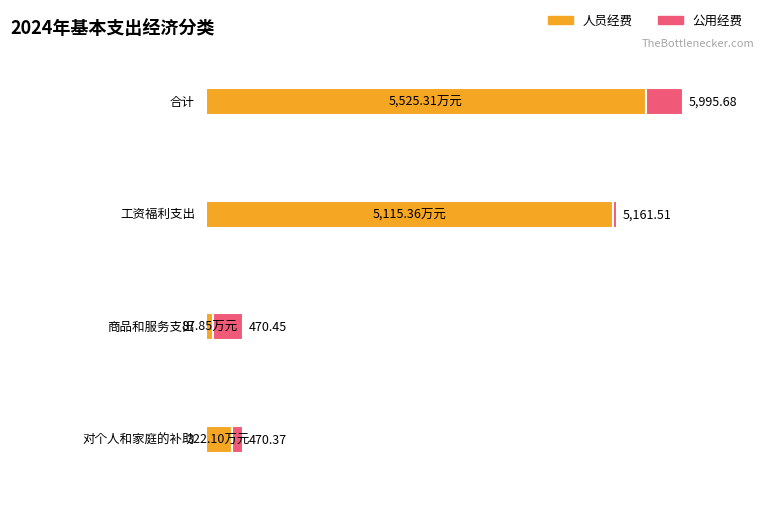

What is the difference between the highest and lowest values at 工资福利支出?

5069.2